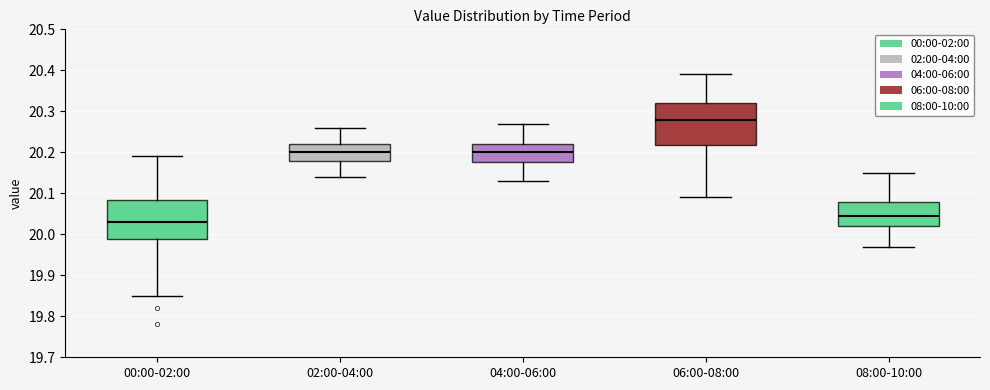

Reading left to right, transcribe this box plot: for each box, give where its median line is, the range the box spans, and where its two whiskers end, as read against the y-axis. The values are not printed on the chart, so give them approximately, as read against the axis.

00:00-02:00: median 20.03, box 19.99 to 20.08, whiskers 19.85 to 20.19
02:00-04:00: median 20.20, box 20.18 to 20.22, whiskers 20.14 to 20.26
04:00-06:00: median 20.20, box 20.18 to 20.22, whiskers 20.13 to 20.27
06:00-08:00: median 20.28, box 20.22 to 20.32, whiskers 20.09 to 20.39
08:00-10:00: median 20.05, box 20.02 to 20.08, whiskers 19.97 to 20.15